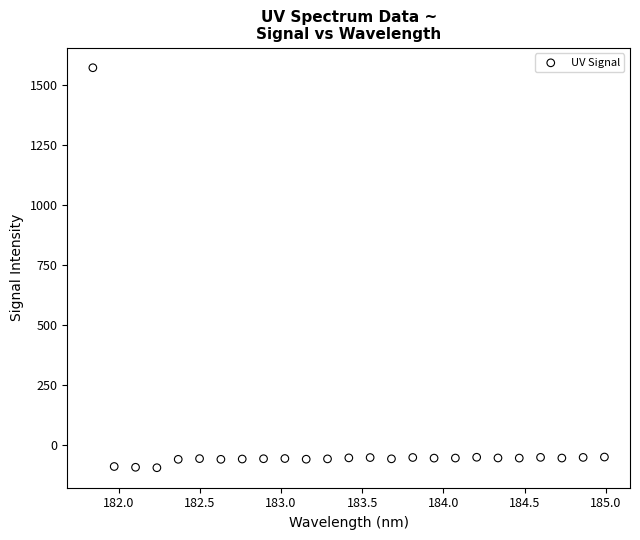

What is the range of Y values (max minus min)?

1667.5